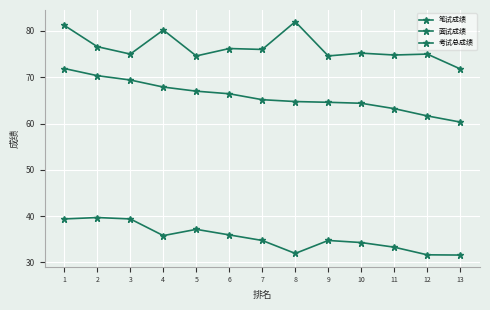

Where is the first local maximum for 笔试成绩?

2